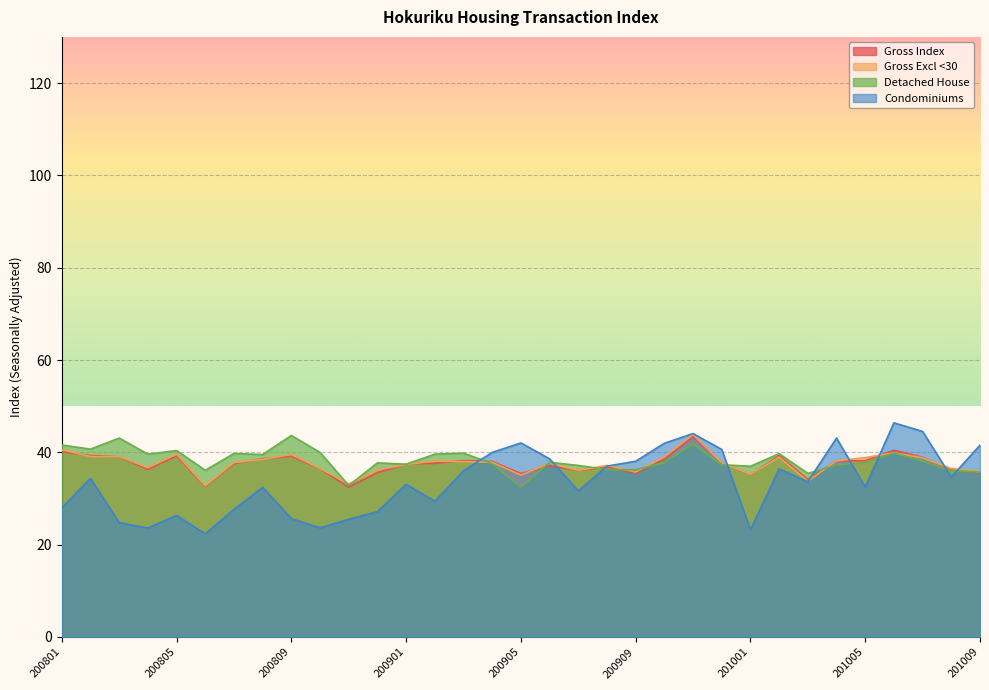

True or false: Gross Index has more than 2 points higher than both neighbors.

True